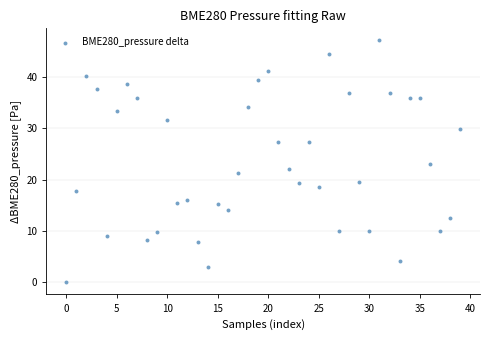

What is the range of Y values (max minus min)?

47.1